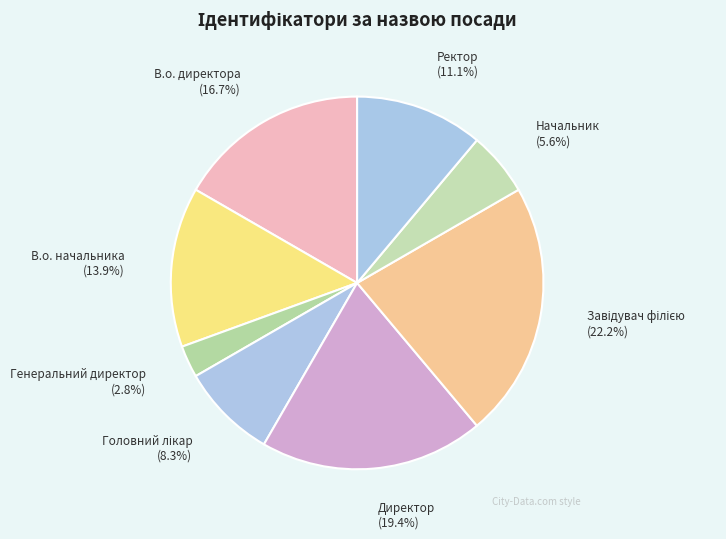

Count the number of slices in the pie.

8